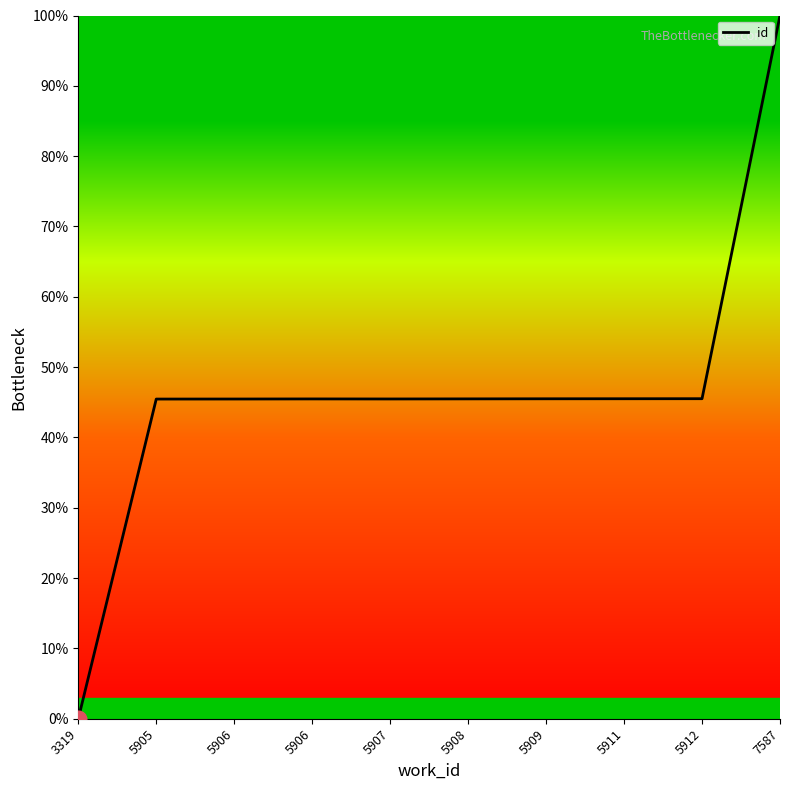

True or false: the data shows 64.1 at 5908.

False